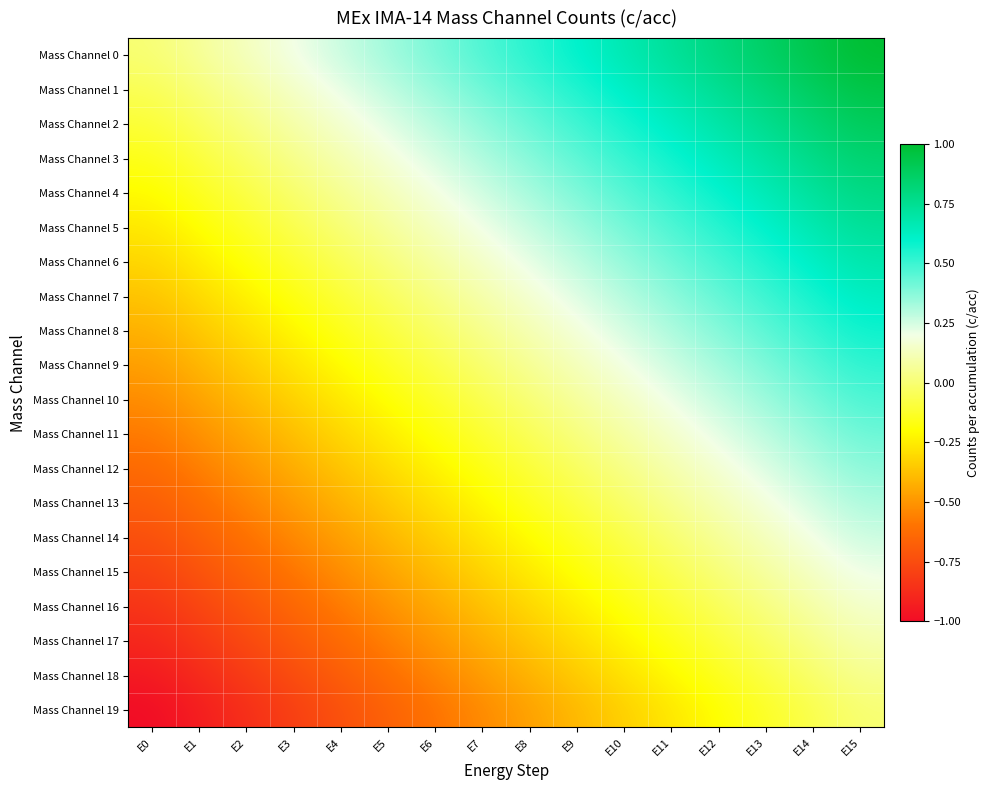

Reading right to left, what are all the values shown in this chart?

Mass Channel 0: E15=1.0	E14=0.9	E13=0.9	E12=0.8	E11=0.7	E10=0.7	E9=0.6	E8=0.5	E7=0.5	E6=0.4	E5=0.3	E4=0.3	E3=0.2	E2=0.1	E1=0.1	E0=0.0
Mass Channel 1: E15=0.9	E14=0.9	E13=0.8	E12=0.7	E11=0.7	E10=0.6	E9=0.5	E8=0.5	E7=0.4	E6=0.3	E5=0.3	E4=0.2	E3=0.1	E2=0.1	E1=0.0	E0=-0.1
Mass Channel 2: E15=0.9	E14=0.8	E13=0.8	E12=0.7	E11=0.6	E10=0.6	E9=0.5	E8=0.4	E7=0.4	E6=0.3	E5=0.2	E4=0.2	E3=0.1	E2=0.0	E1=-0.0	E0=-0.1
Mass Channel 3: E15=0.8	E14=0.8	E13=0.7	E12=0.6	E11=0.6	E10=0.5	E9=0.4	E8=0.4	E7=0.3	E6=0.2	E5=0.2	E4=0.1	E3=0.0	E2=-0.0	E1=-0.1	E0=-0.2
Mass Channel 4: E15=0.8	E14=0.7	E13=0.7	E12=0.6	E11=0.5	E10=0.5	E9=0.4	E8=0.3	E7=0.3	E6=0.2	E5=0.1	E4=0.1	E3=-0.0	E2=-0.1	E1=-0.1	E0=-0.2
Mass Channel 5: E15=0.7	E14=0.7	E13=0.6	E12=0.5	E11=0.5	E10=0.4	E9=0.3	E8=0.3	E7=0.2	E6=0.1	E5=0.1	E4=0.0	E3=-0.1	E2=-0.1	E1=-0.2	E0=-0.3
Mass Channel 6: E15=0.7	E14=0.6	E13=0.6	E12=0.5	E11=0.4	E10=0.4	E9=0.3	E8=0.2	E7=0.2	E6=0.1	E5=0.0	E4=-0.0	E3=-0.1	E2=-0.2	E1=-0.2	E0=-0.3
Mass Channel 7: E15=0.6	E14=0.6	E13=0.5	E12=0.4	E11=0.4	E10=0.3	E9=0.2	E8=0.2	E7=0.1	E6=0.0	E5=-0.0	E4=-0.1	E3=-0.2	E2=-0.2	E1=-0.3	E0=-0.4
Mass Channel 8: E15=0.6	E14=0.5	E13=0.4	E12=0.4	E11=0.3	E10=0.2	E9=0.2	E8=0.1	E7=0.0	E6=-0.0	E5=-0.1	E4=-0.2	E3=-0.2	E2=-0.3	E1=-0.4	E0=-0.4
Mass Channel 9: E15=0.5	E14=0.5	E13=0.4	E12=0.3	E11=0.3	E10=0.2	E9=0.1	E8=0.1	E7=-0.0	E6=-0.1	E5=-0.1	E4=-0.2	E3=-0.3	E2=-0.3	E1=-0.4	E0=-0.5
Mass Channel 10: E15=0.5	E14=0.4	E13=0.3	E12=0.3	E11=0.2	E10=0.1	E9=0.1	E8=0.0	E7=-0.1	E6=-0.1	E5=-0.2	E4=-0.3	E3=-0.3	E2=-0.4	E1=-0.5	E0=-0.5
Mass Channel 11: E15=0.4	E14=0.4	E13=0.3	E12=0.2	E11=0.2	E10=0.1	E9=0.0	E8=-0.0	E7=-0.1	E6=-0.2	E5=-0.2	E4=-0.3	E3=-0.4	E2=-0.4	E1=-0.5	E0=-0.6
Mass Channel 12: E15=0.4	E14=0.3	E13=0.2	E12=0.2	E11=0.1	E10=0.0	E9=-0.0	E8=-0.1	E7=-0.2	E6=-0.2	E5=-0.3	E4=-0.4	E3=-0.4	E2=-0.5	E1=-0.6	E0=-0.6
Mass Channel 13: E15=0.3	E14=0.2	E13=0.2	E12=0.1	E11=0.0	E10=-0.0	E9=-0.1	E8=-0.2	E7=-0.2	E6=-0.3	E5=-0.4	E4=-0.4	E3=-0.5	E2=-0.6	E1=-0.6	E0=-0.7
Mass Channel 14: E15=0.3	E14=0.2	E13=0.1	E12=0.1	E11=-0.0	E10=-0.1	E9=-0.1	E8=-0.2	E7=-0.3	E6=-0.3	E5=-0.4	E4=-0.5	E3=-0.5	E2=-0.6	E1=-0.7	E0=-0.7
Mass Channel 15: E15=0.2	E14=0.1	E13=0.1	E12=0.0	E11=-0.1	E10=-0.1	E9=-0.2	E8=-0.3	E7=-0.3	E6=-0.4	E5=-0.5	E4=-0.5	E3=-0.6	E2=-0.7	E1=-0.7	E0=-0.8
Mass Channel 16: E15=0.2	E14=0.1	E13=0.0	E12=-0.0	E11=-0.1	E10=-0.2	E9=-0.2	E8=-0.3	E7=-0.4	E6=-0.4	E5=-0.5	E4=-0.6	E3=-0.6	E2=-0.7	E1=-0.8	E0=-0.8
Mass Channel 17: E15=0.1	E14=0.0	E13=-0.0	E12=-0.1	E11=-0.2	E10=-0.2	E9=-0.3	E8=-0.4	E7=-0.4	E6=-0.5	E5=-0.6	E4=-0.6	E3=-0.7	E2=-0.8	E1=-0.8	E0=-0.9
Mass Channel 18: E15=0.1	E14=-0.0	E13=-0.1	E12=-0.1	E11=-0.2	E10=-0.3	E9=-0.3	E8=-0.4	E7=-0.5	E6=-0.5	E5=-0.6	E4=-0.7	E3=-0.7	E2=-0.8	E1=-0.9	E0=-0.9
Mass Channel 19: E15=0.0	E14=-0.1	E13=-0.1	E12=-0.2	E11=-0.3	E10=-0.3	E9=-0.4	E8=-0.5	E7=-0.5	E6=-0.6	E5=-0.7	E4=-0.7	E3=-0.8	E2=-0.9	E1=-0.9	E0=-1.0